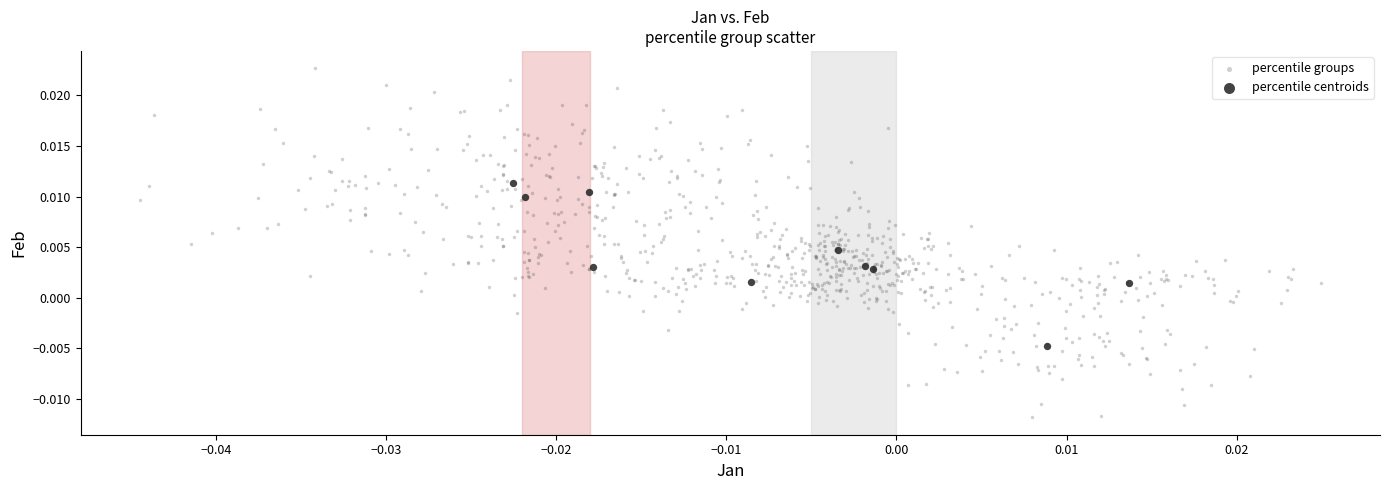

Which series contains the highest Y value?

percentile groups